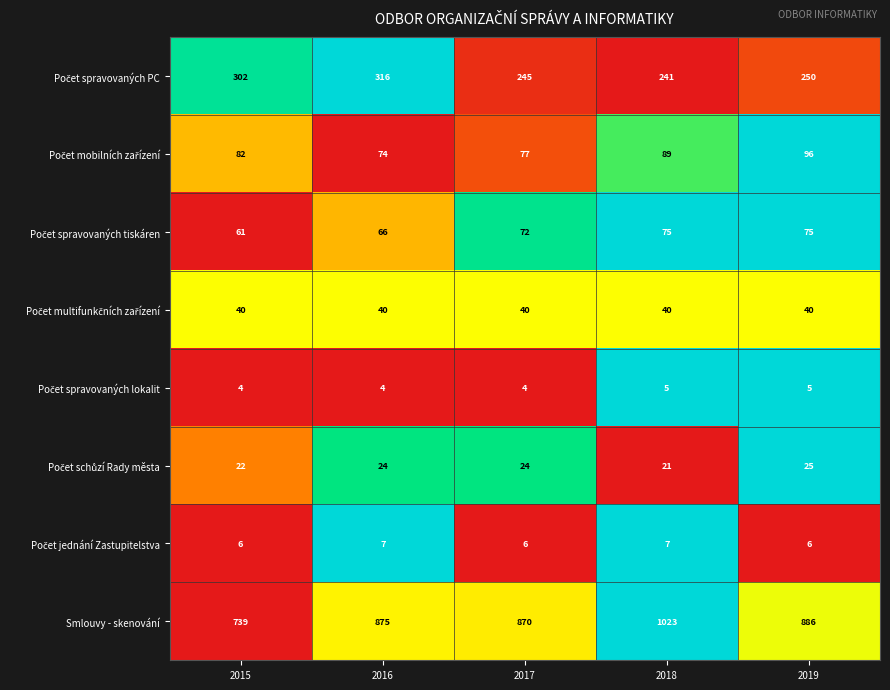

Which series has the largest range (max minus min)?

Smlouvy - skenování